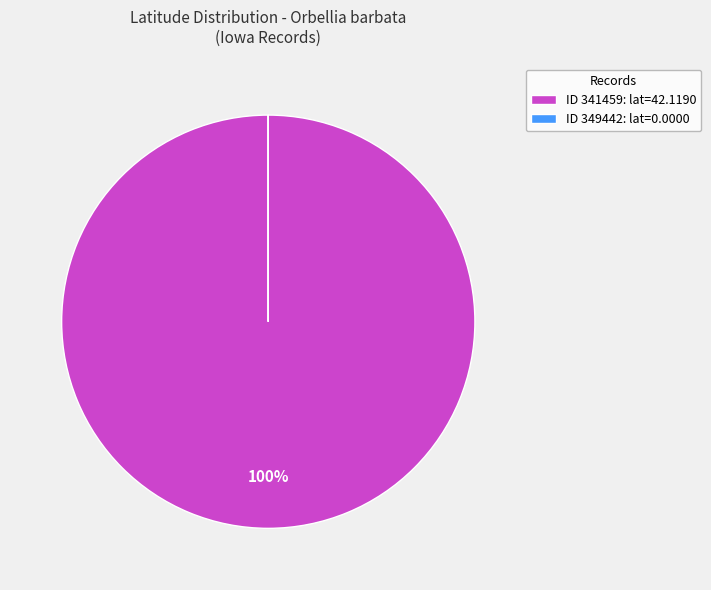

The ID 341459: lat=42.1190 slice represents 100% of the pie. True or false?

True